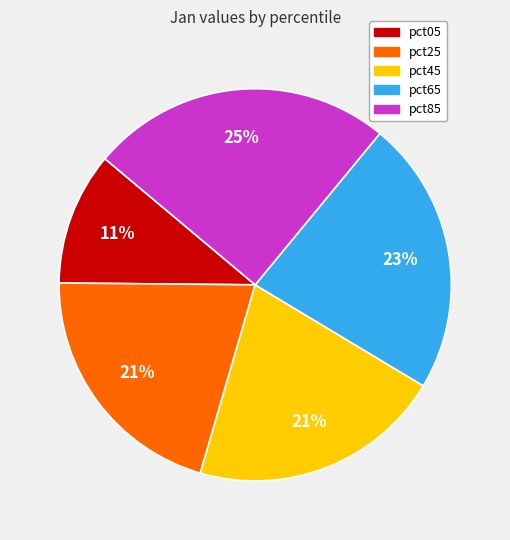

Count the number of slices in the pie.

5